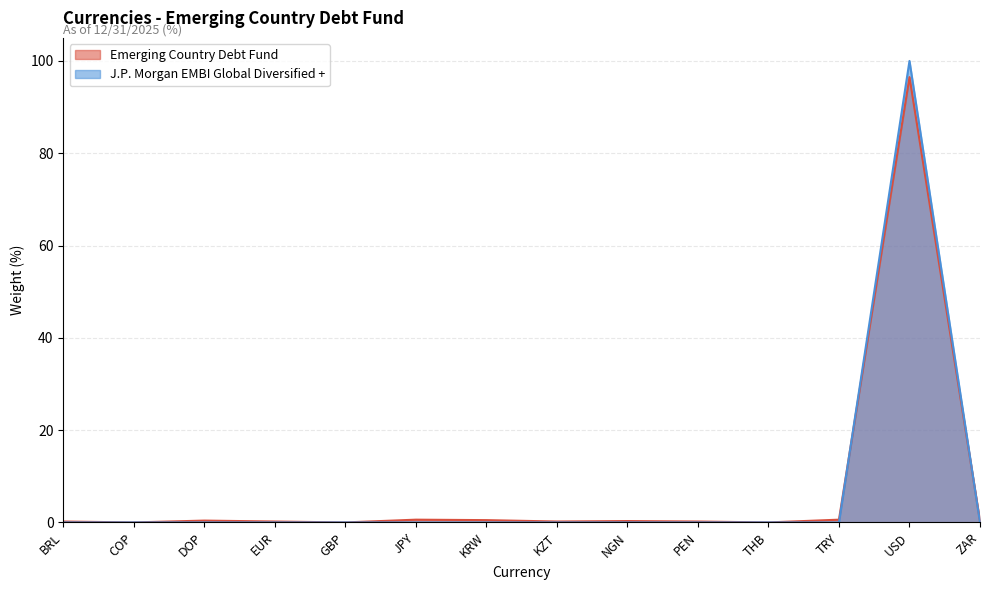

True or false: Emerging Country Debt Fund has a value of 0.2 at EUR.

True